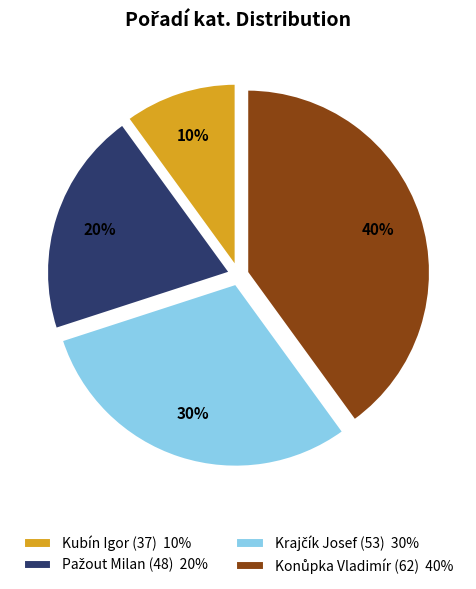

The Kubín Igor (37) 10% slice represents 10% of the pie. True or false?

True